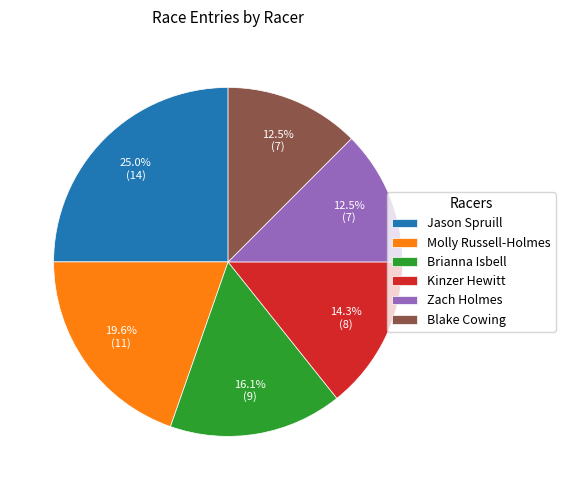

What is the largest slice in the pie chart?

Jason Spruill